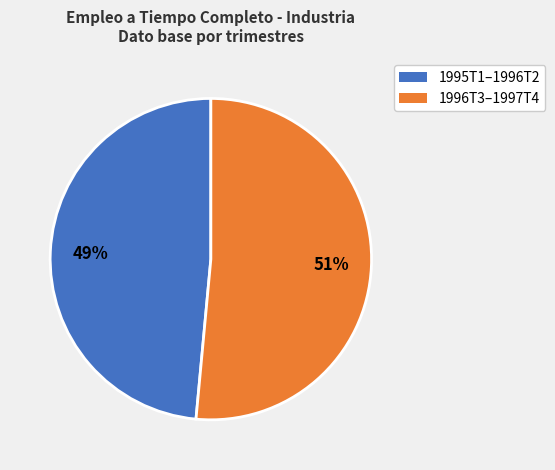

To the nearest percent, what is the average slice percentage?

50%